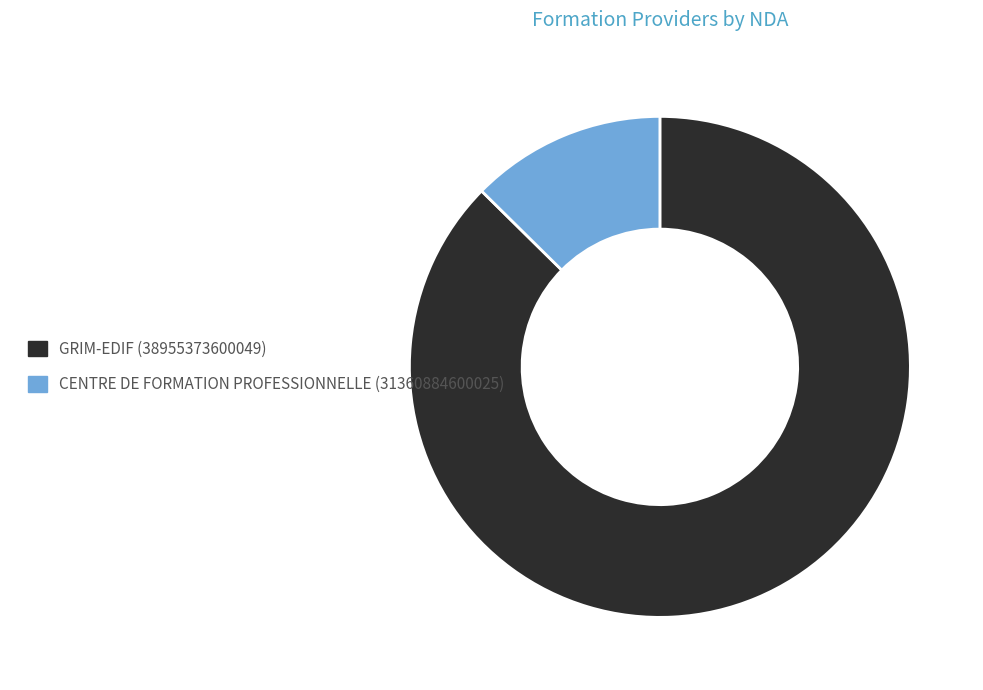

Do GRIM-EDIF (38955373600049) and CENTRE DE FORMATION PROFESSIONNELLE (31360884600025) together represent more than half of the pie?

Yes